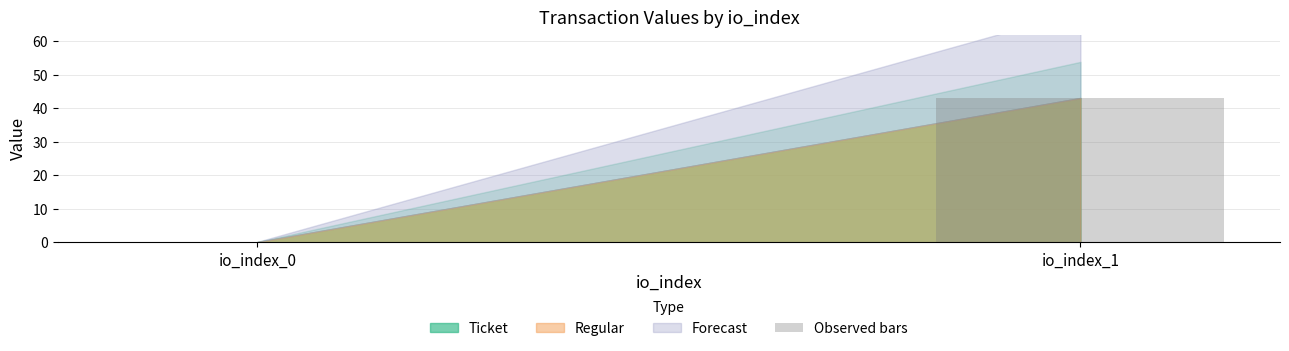

The value at io_index_1 is 66.6. True or false?

False